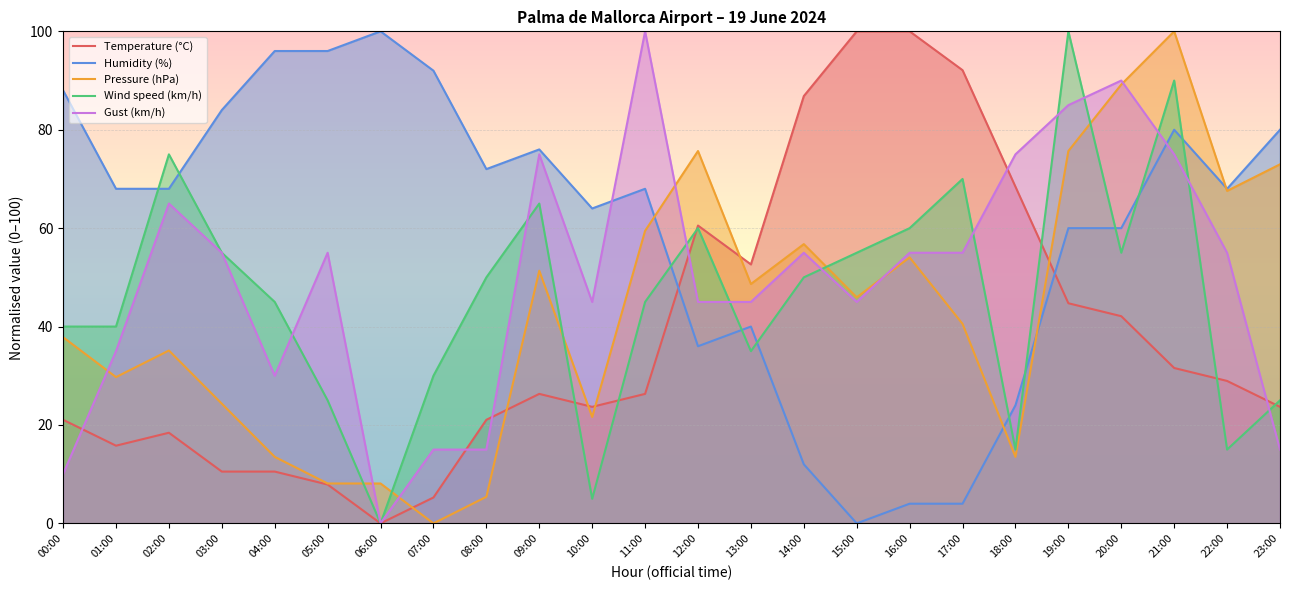

Reading right to left, transcribe all the data shown in this chart.

Temperature (°C): 23.7	28.9	31.6	42.1	44.7	68.4	92.1	100.0	100.0	86.8	52.6	60.5	26.3	23.7	26.3	21.1	5.3	0.0	7.9	10.5	10.5	18.4	15.8	21.1
Humidity (%): 80.0	68.0	80.0	60.0	60.0	24.0	4.0	4.0	0.0	12.0	40.0	36.0	68.0	64.0	76.0	72.0	92.0	100.0	96.0	96.0	84.0	68.0	68.0	88.0
Pressure (hPa): 73.0	67.6	100.0	89.2	75.7	13.5	40.5	54.1	45.9	56.8	48.6	75.7	59.5	21.6	51.4	5.4	0.0	8.1	8.1	13.5	24.3	35.1	29.7	37.8
Wind speed (km/h): 25.0	15.0	90.0	55.0	100.0	15.0	70.0	60.0	55.0	50.0	35.0	60.0	45.0	5.0	65.0	50.0	30.0	0.0	25.0	45.0	55.0	75.0	40.0	40.0
Gust (km/h): 15.0	55.0	75.0	90.0	85.0	75.0	55.0	55.0	45.0	55.0	45.0	45.0	100.0	45.0	75.0	15.0	15.0	0.0	55.0	30.0	55.0	65.0	35.0	10.0